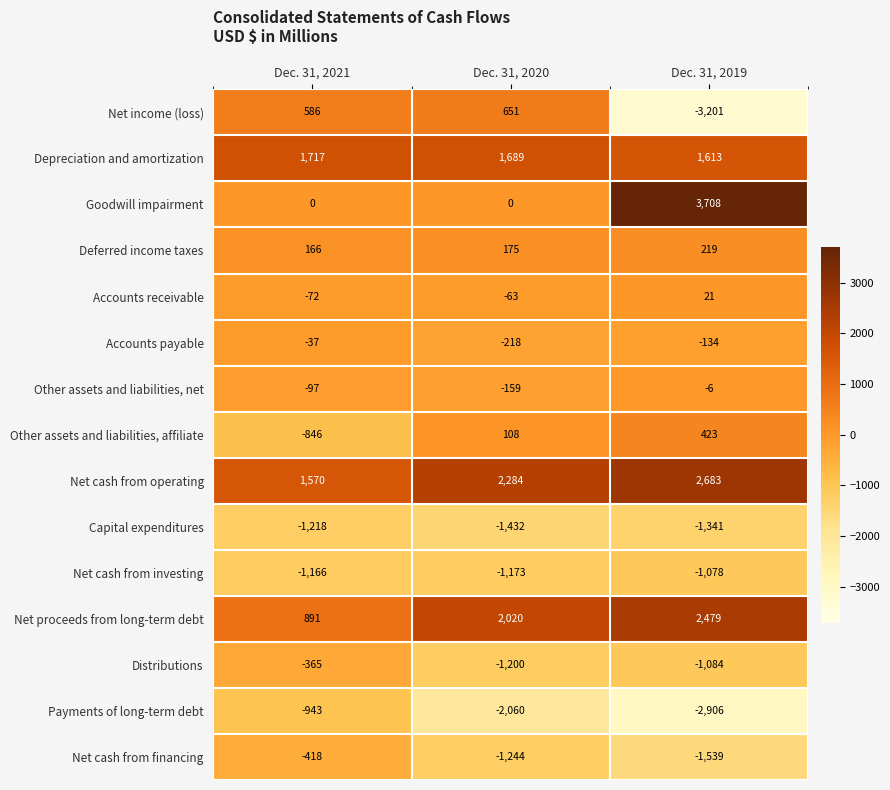

What is the maximum value shown in the chart?

3708